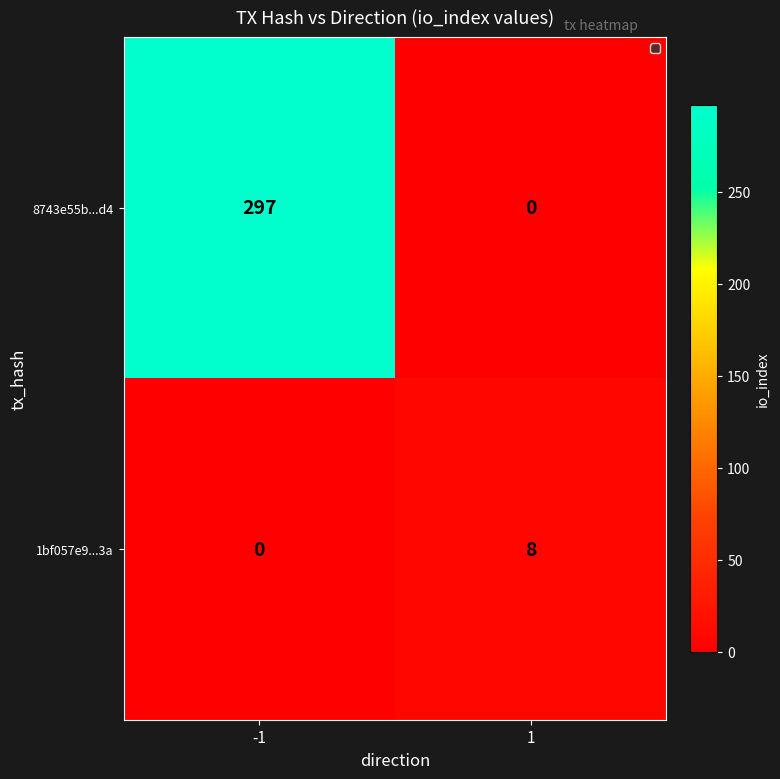

Reading left to right, list all the values displayed in this chart.

8743e55b...d4: -1=297	1=0
1bf057e9...3a: -1=0	1=8